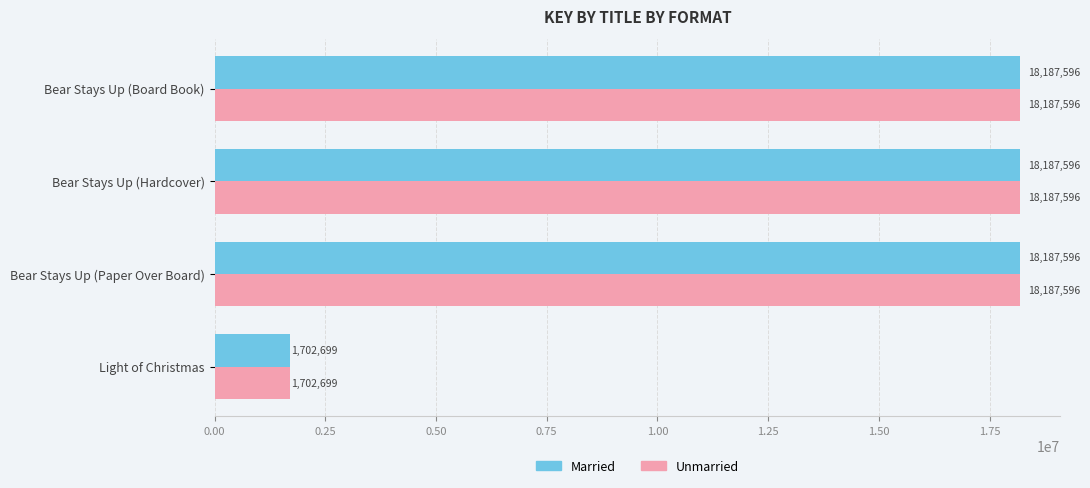

What are all the series names shown in the legend?

Married, Unmarried